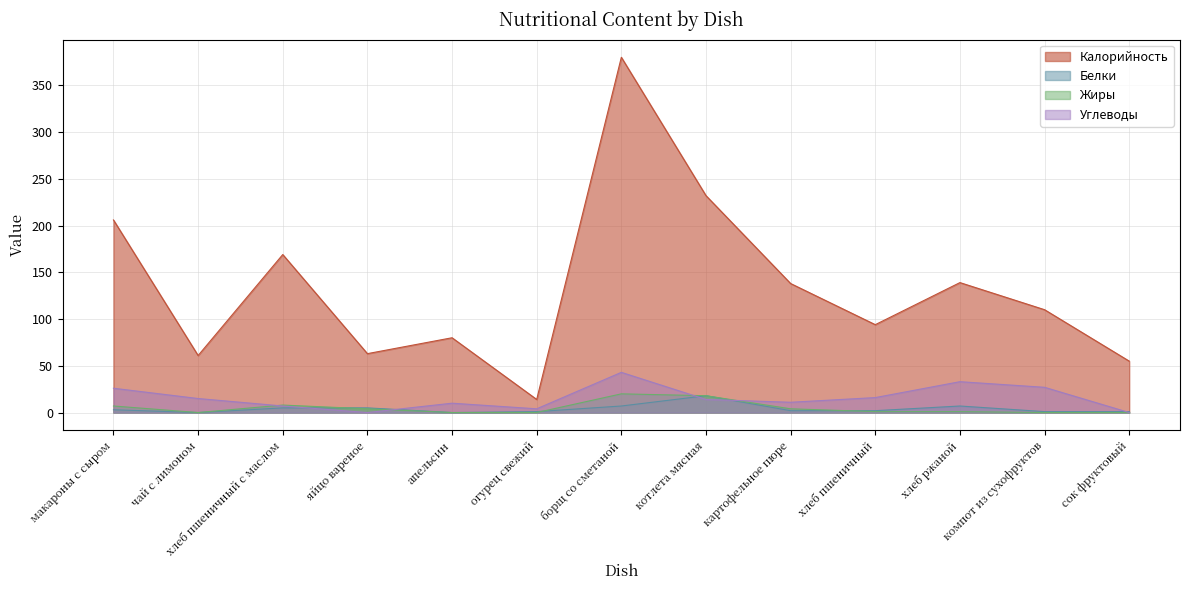

What is the sum of all Калорийность values?

1741